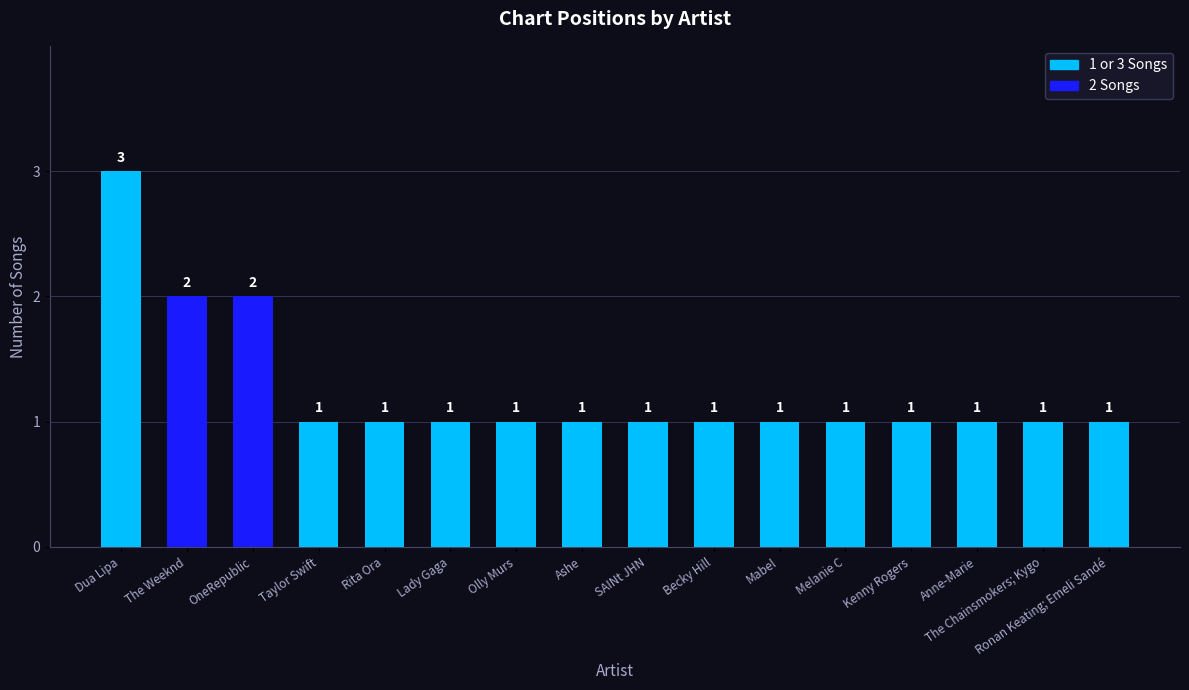

What is the sum of the values at The Weeknd and The Chainsmokers; Kygo?

3